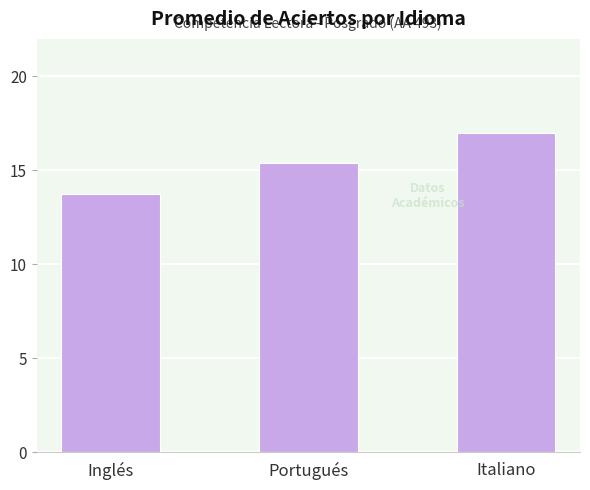

List the labels in order of value, largest first.

Italiano, Portugués, Inglés